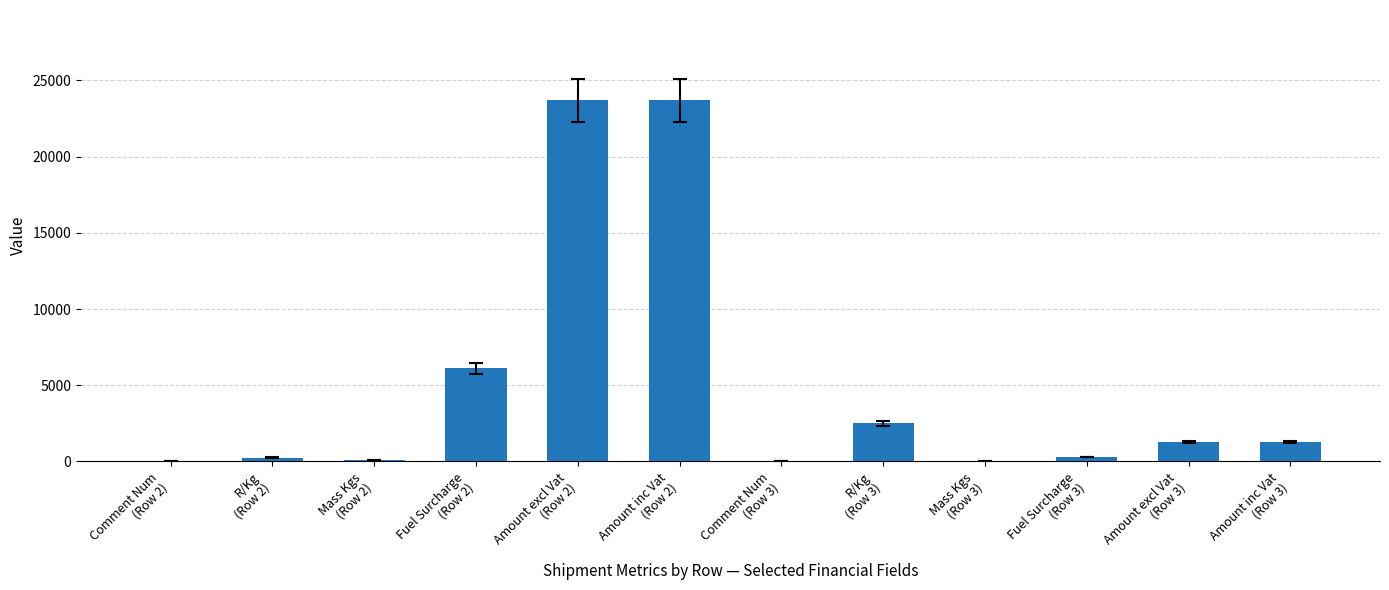

What is the greatest value displayed?

23700.4